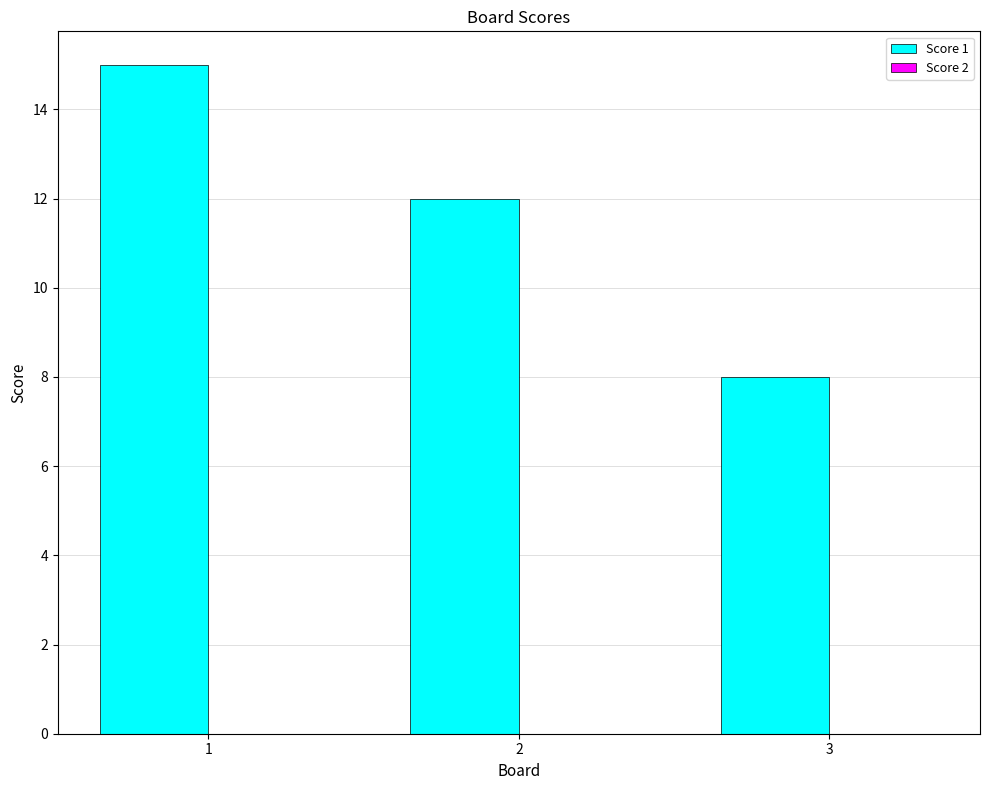

What is the smallest value displayed?

8